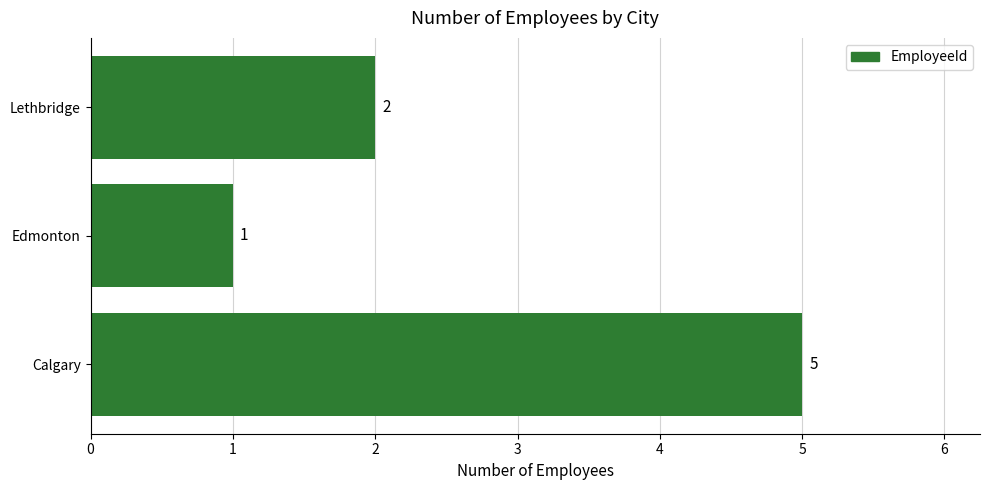

Reading bottom to top, list all the values displayed in this chart.

5	1	2